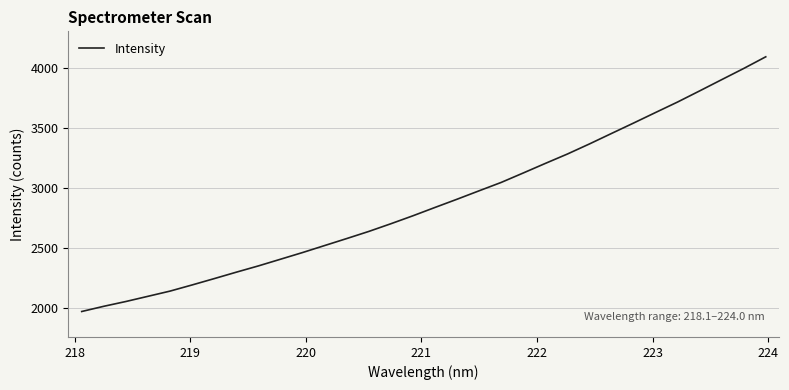

What is the smallest value displayed?

1974.1